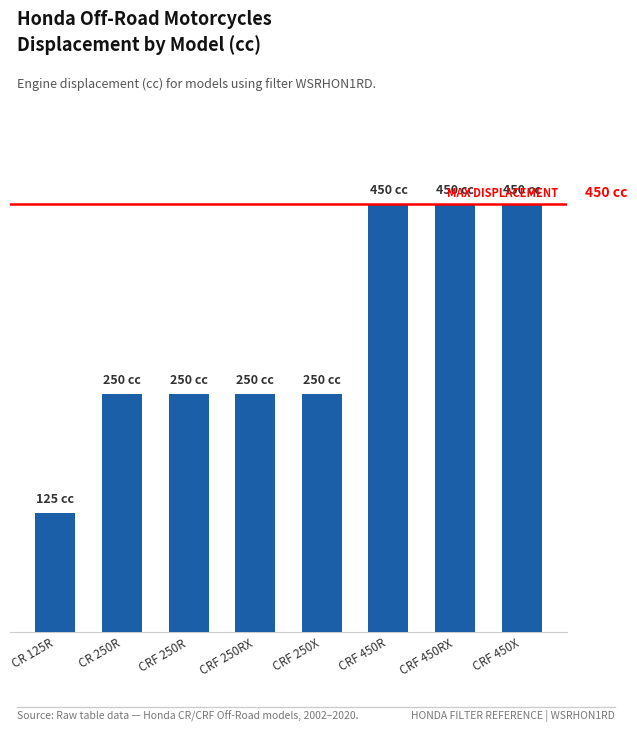

Are the bars horizontal?

No